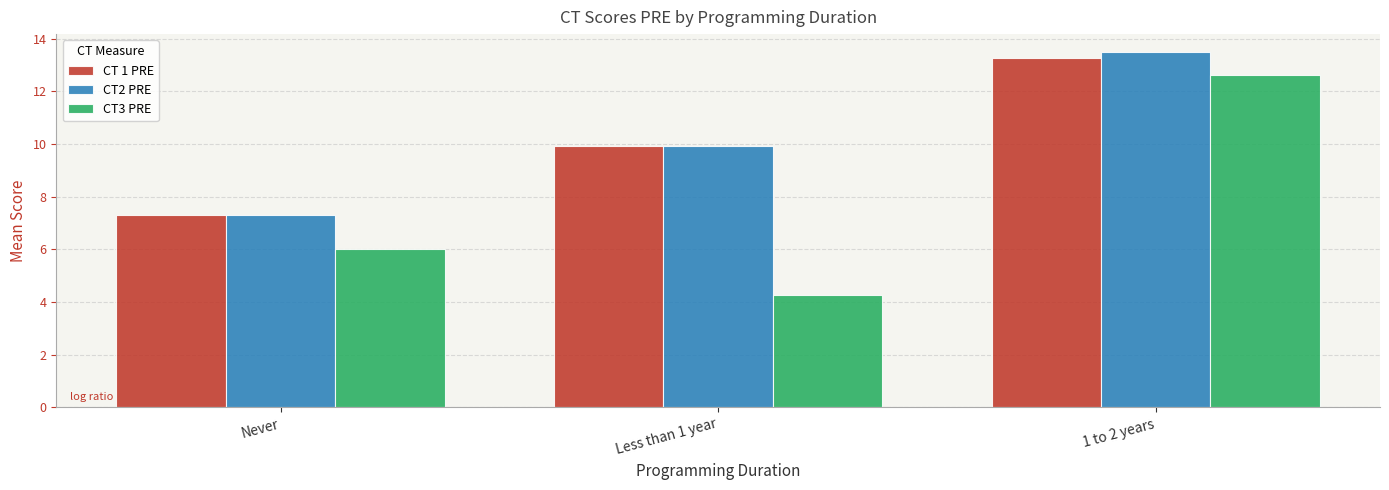

Where does the CT 1 PRE series first go above 9?

Less than 1 year